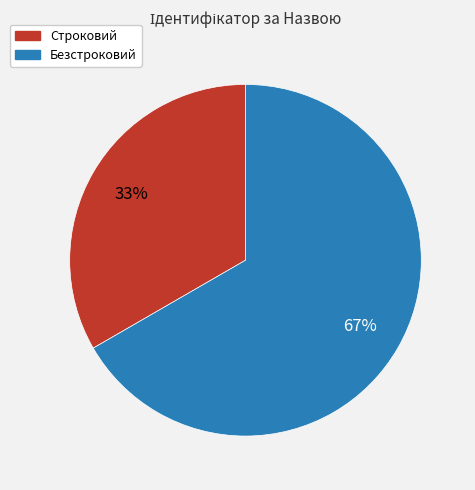

To the nearest percent, what is the average slice percentage?

50%